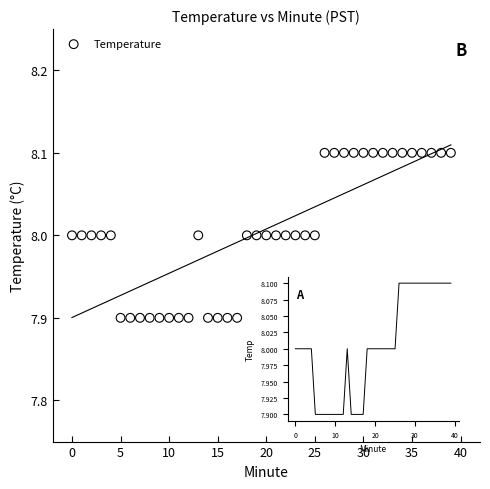

How many data points are displayed?

40